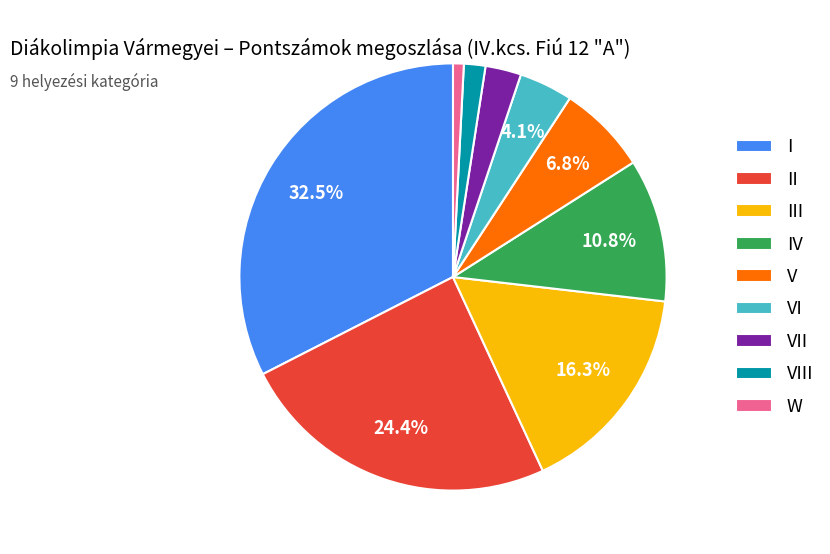

Which has a higher value, IV or VII?

IV